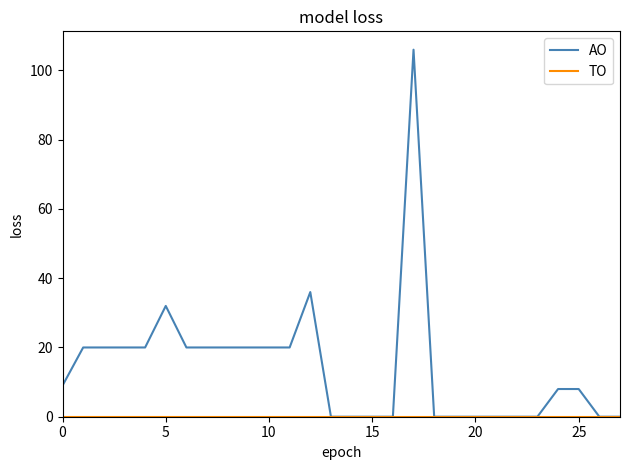

What is the maximum value shown in the chart?

106